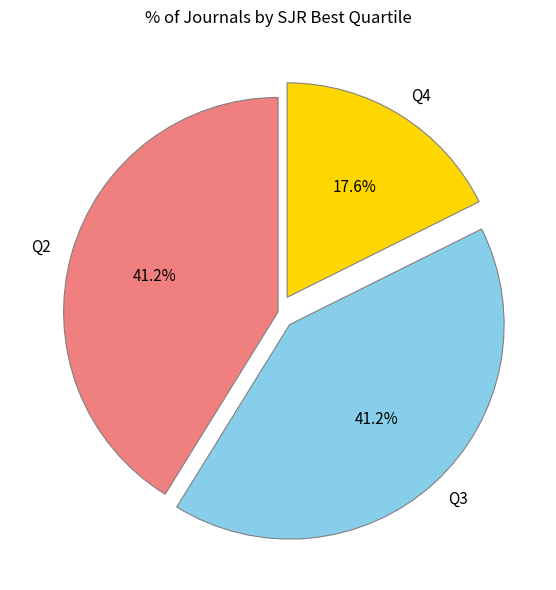

Is there a majority slice in this chart?

No